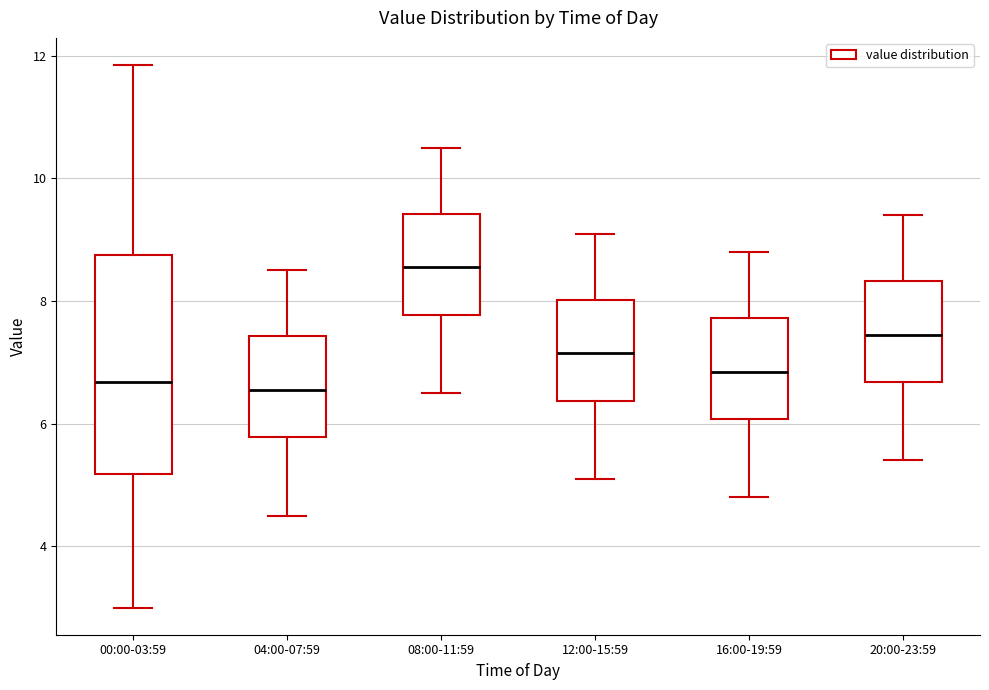

Reading left to right, transcribe this box plot: for each box, give where its median line is, the range the box spans, and where its two whiskers end, as read against the y-axis. The values are not printed on the chart, so give them approximately, as read against the axis.

00:00-03:59: median 6.6, box 5.2 to 8.8, whiskers 3.0 to 11.8
04:00-07:59: median 6.6, box 5.8 to 7.4, whiskers 4.6 to 8.6
08:00-11:59: median 8.6, box 7.8 to 9.4, whiskers 6.6 to 10.6
12:00-15:59: median 7.2, box 6.4 to 8.0, whiskers 5.2 to 9.2
16:00-19:59: median 6.8, box 6.0 to 7.8, whiskers 4.8 to 8.8
20:00-23:59: median 7.4, box 6.6 to 8.4, whiskers 5.4 to 9.4